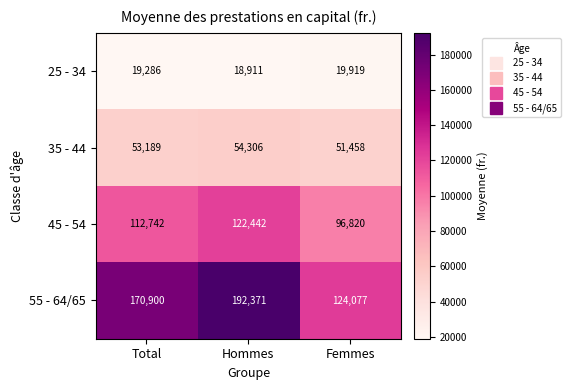

At Femmes, list the series in order from smallest to largest.

25 - 34, 35 - 44, 45 - 54, 55 - 64/65